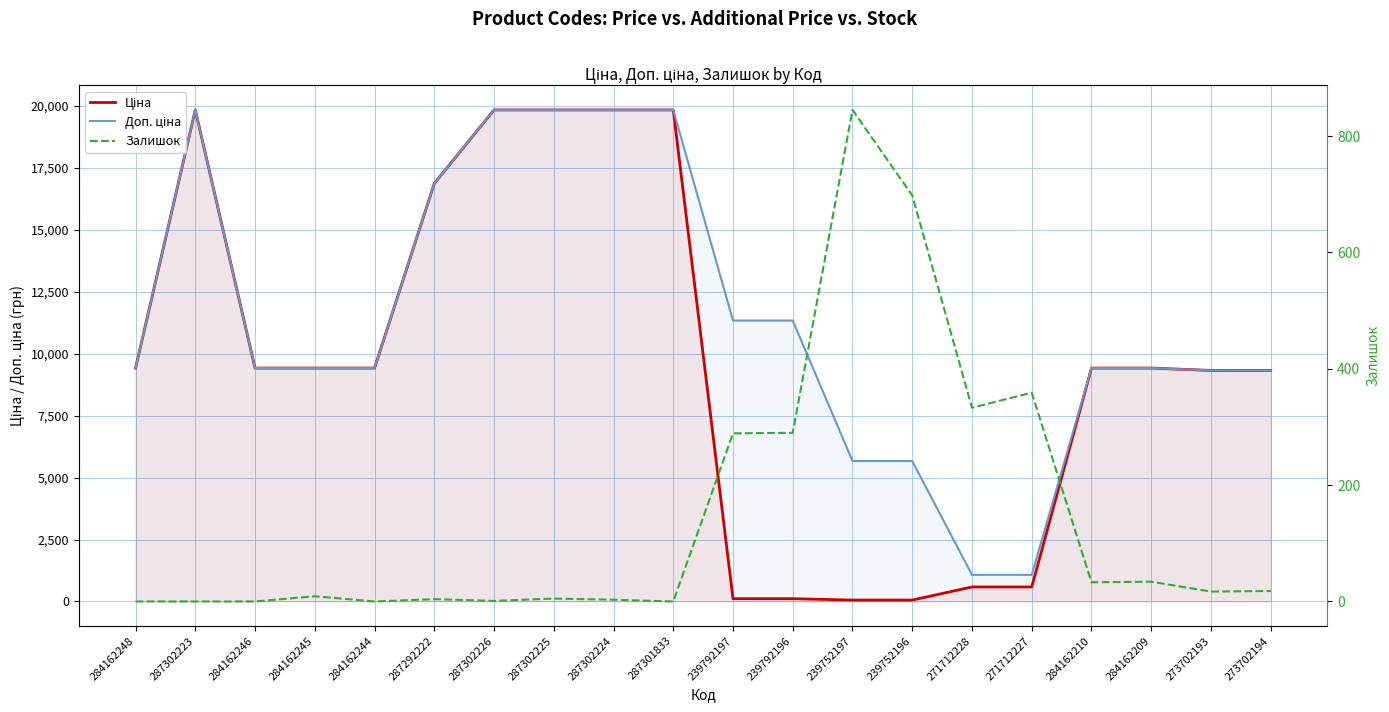

Is this an area chart (filled region under the line)?

No